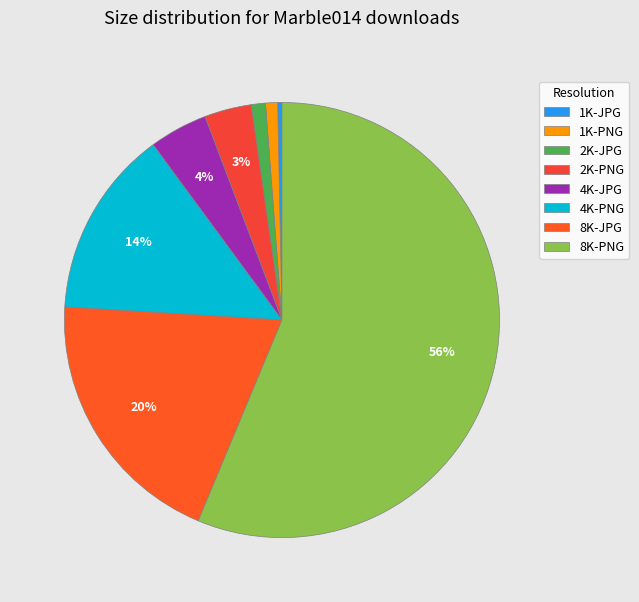

How many segments does this pie chart have?

8